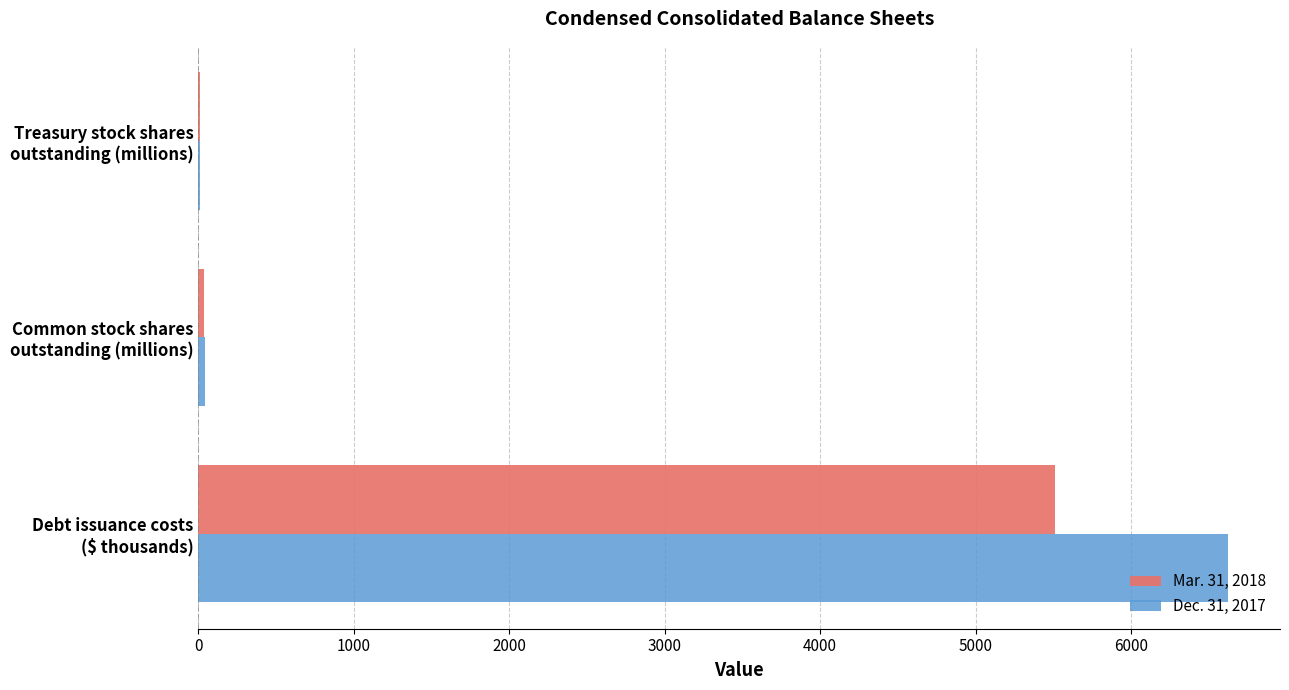

Which series has the largest total across all categories?

Dec. 31, 2017